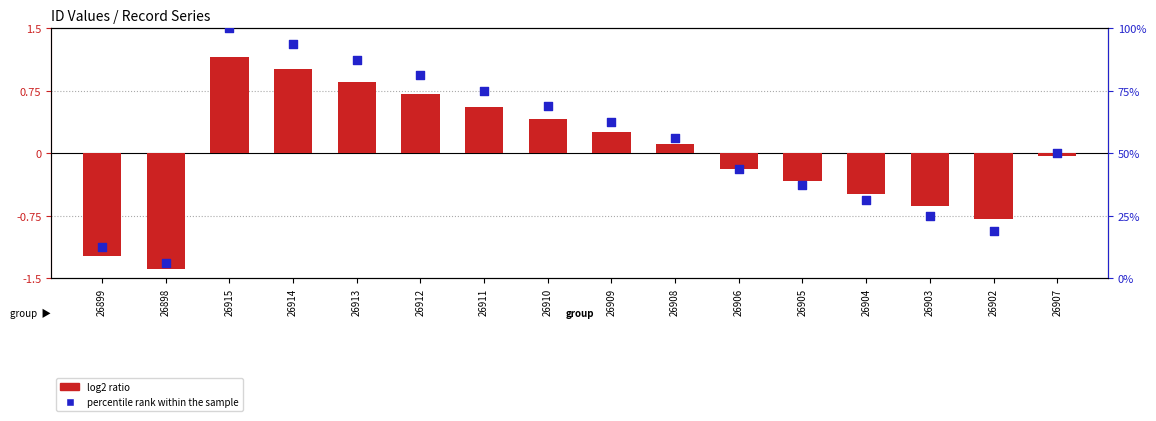

Approximately how many times larger is the value at 26912 compared to 26904?

2.6